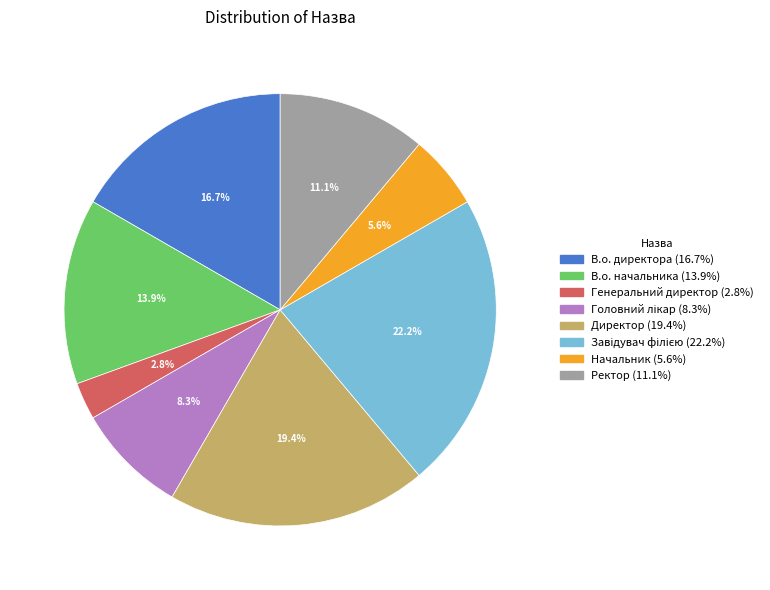

Which category has the smallest portion of the pie?

Генеральний директор